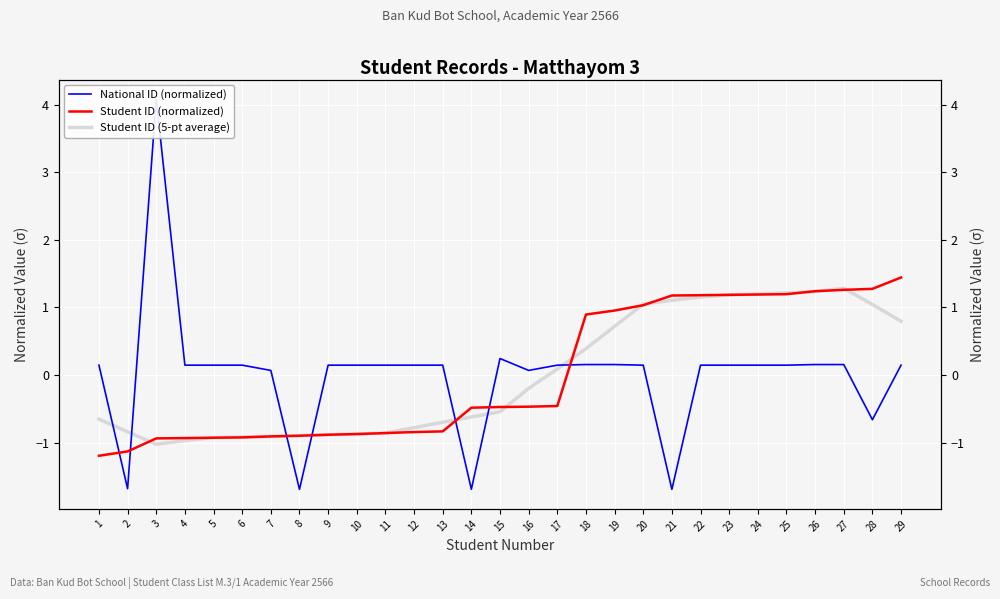

True or false: Student ID (normalized) has a value of -1.6 at 1.

False